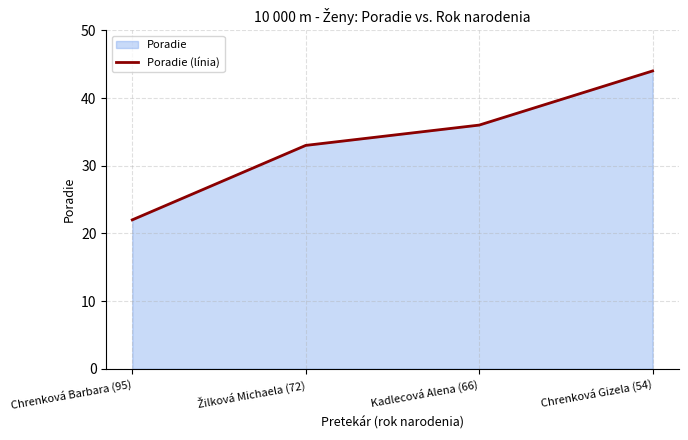

What is the label of the 1st point from the right?

Chrenková Gizela (54)